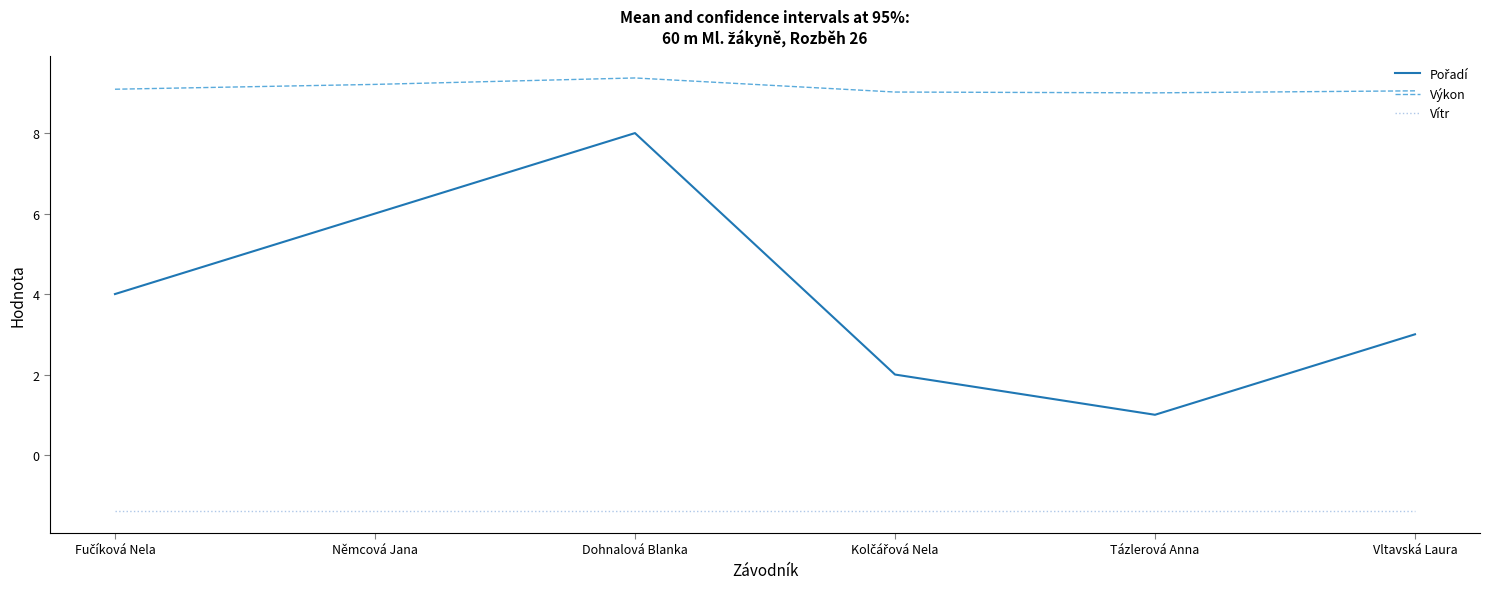

Is it true that Vítr equals -2.2 at Němcová Jana?

False